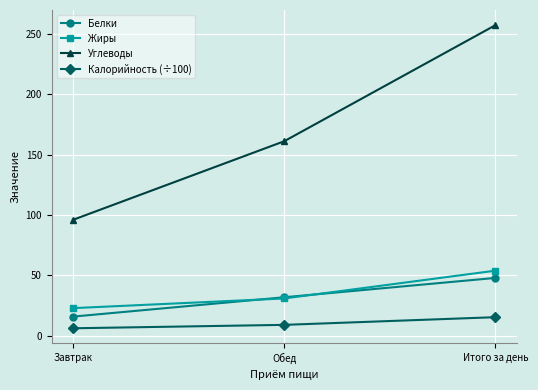

What value does the Калорийность (÷100) series have at Итого за день?

15.5